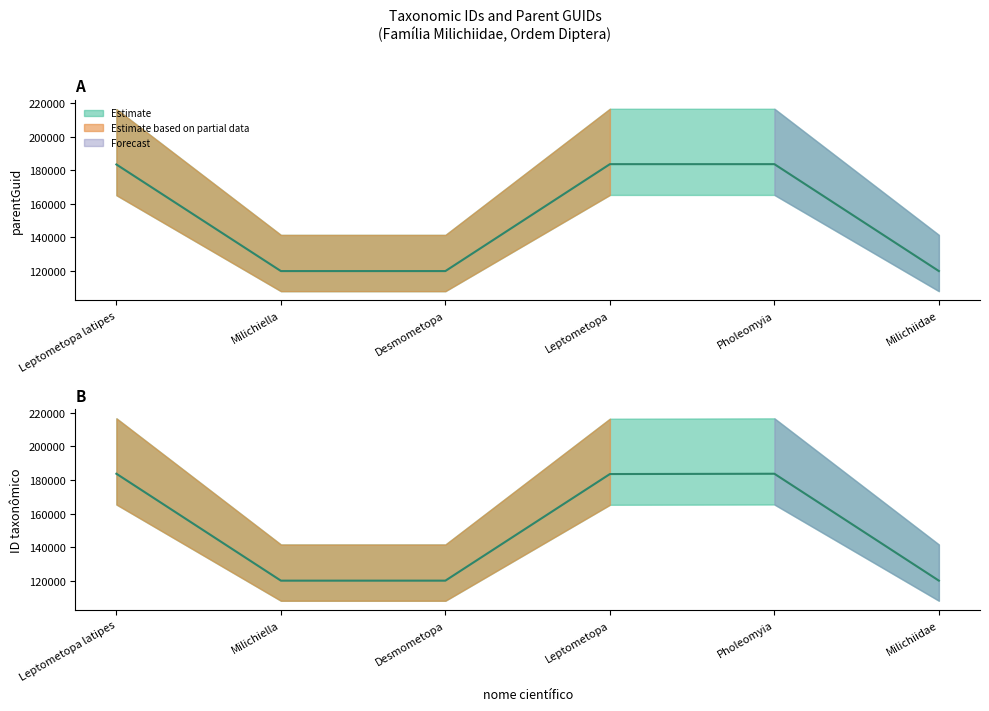

What is the difference between the second highest and second lowest values in the ID taxonômico series?

63801